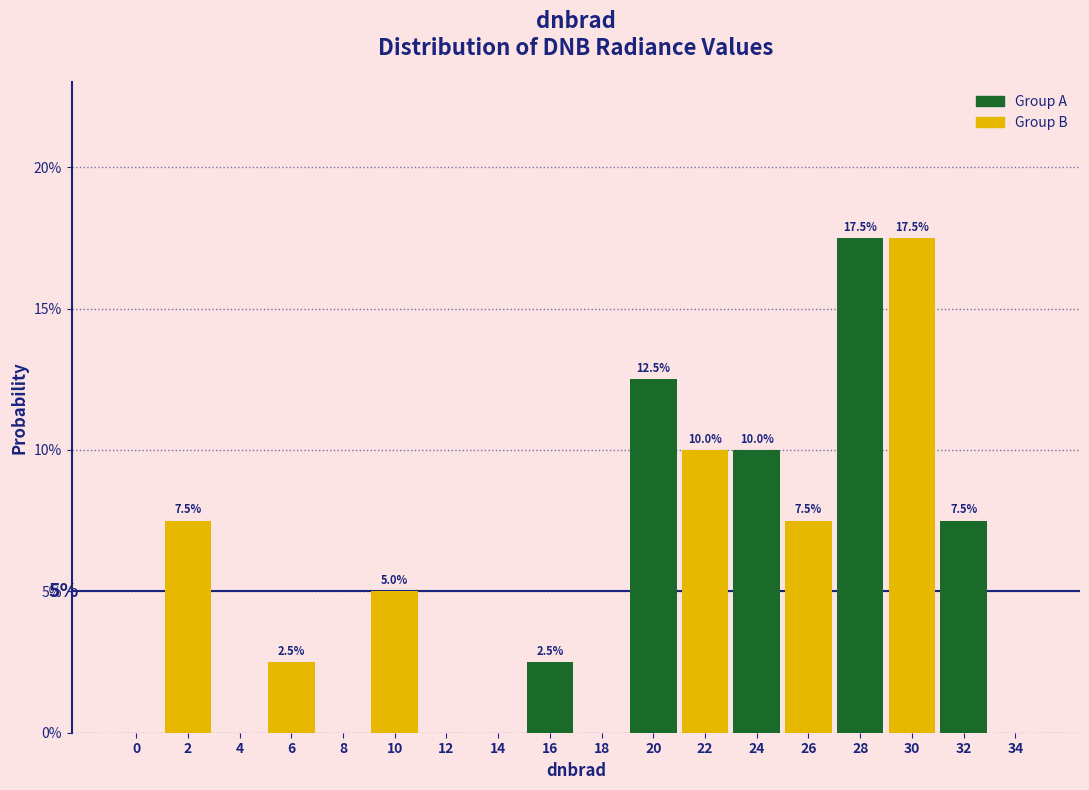

Reading right to left, extract all data points from this chart.

34=0.0	32=7.5	30=17.5	28=17.5	26=7.5	24=10.0	22=10.0	20=12.5	18=0.0	16=2.5	14=0.0	12=0.0	10=5.0	8=0.0	6=2.5	4=0.0	2=7.5	0=0.0